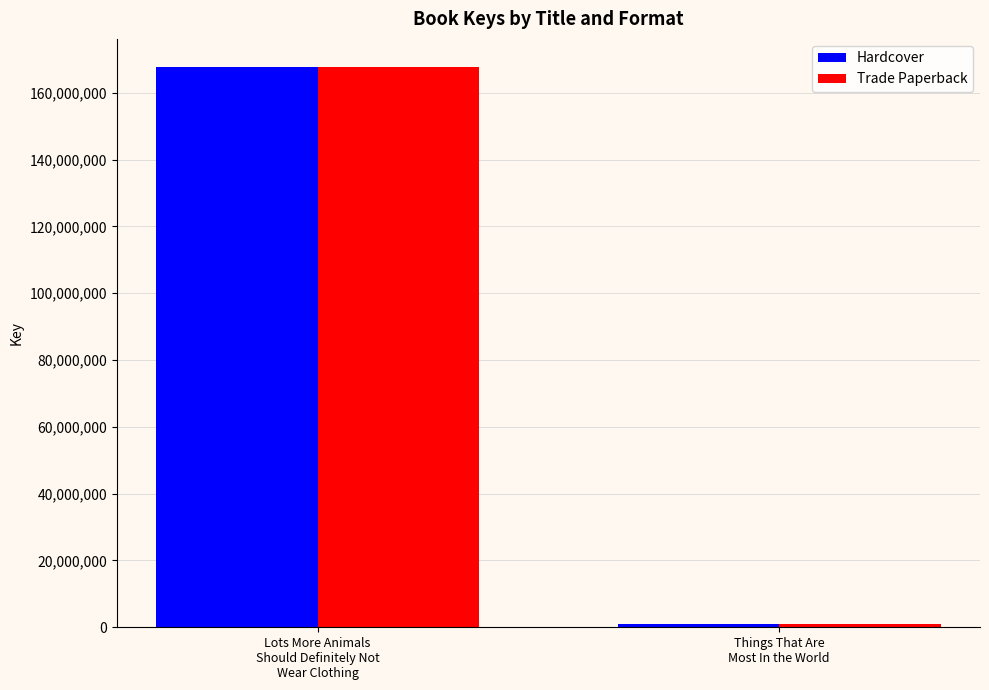

What is the label of the 1st bar from the right?

Things That Are
Most In the World